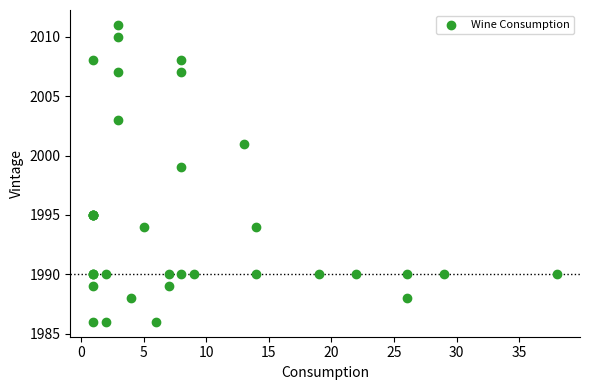

What Y value in the scatter plot is closest to 1998?

1999